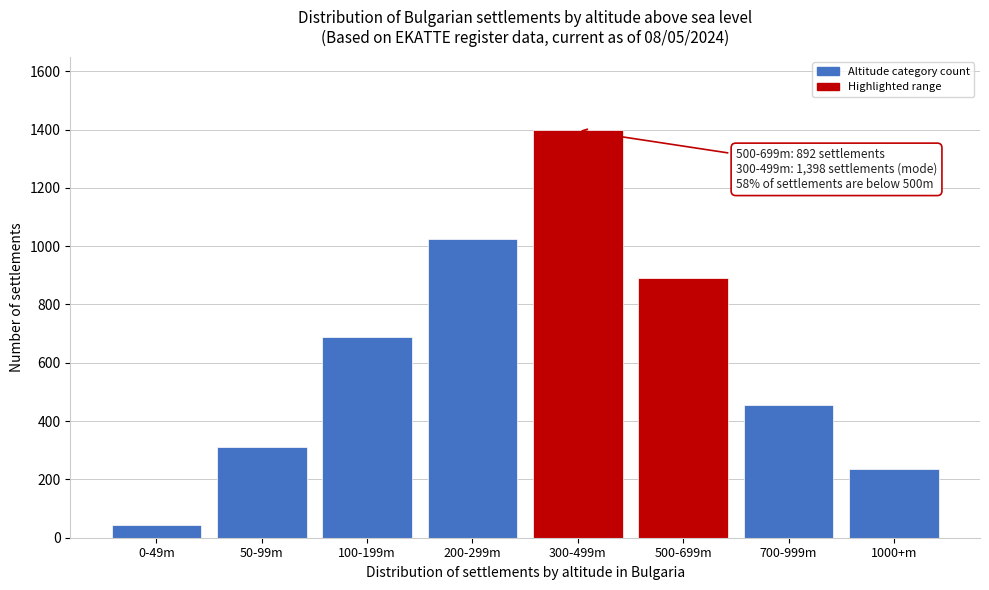

Reading right to left, what are all the values shown in this chart?

1000+m=234	700-999m=456	500-699m=892	300-499m=1398	200-299m=1023	100-199m=687	50-99m=312	0-49m=45